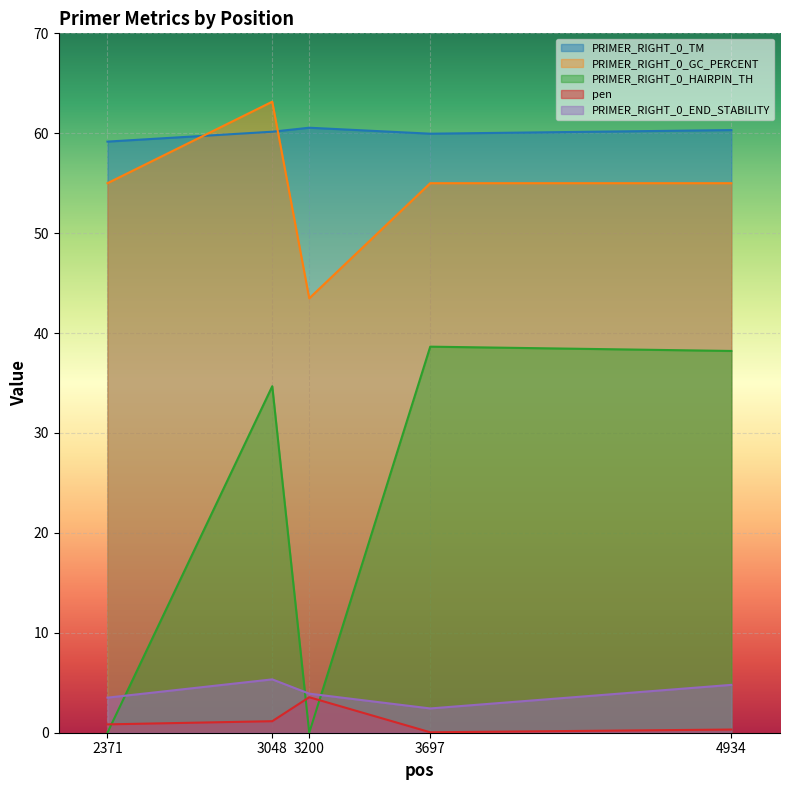

How many series are shown in this chart?

5